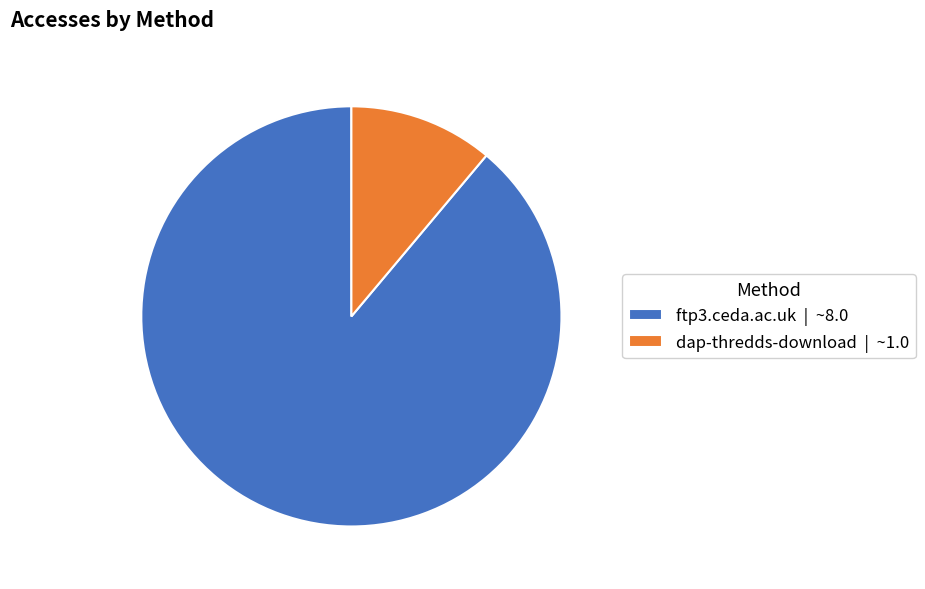

Between dap-thredds-download and ftp3.ceda.ac.uk, which is larger?

ftp3.ceda.ac.uk